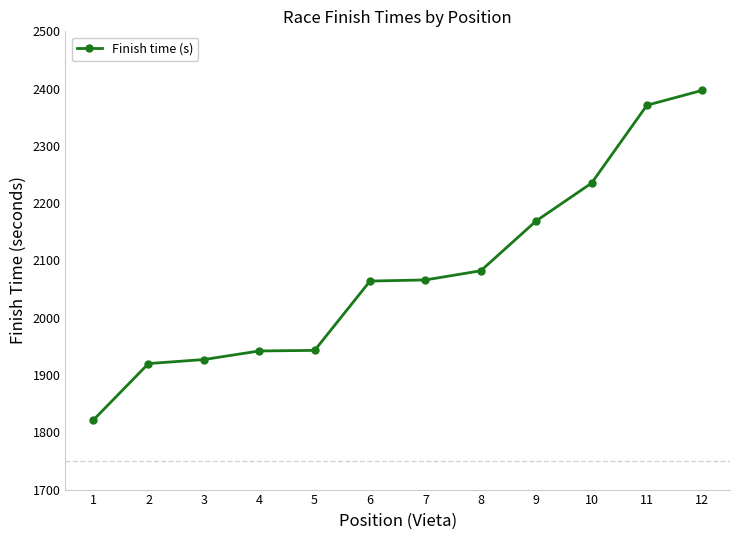

Is it true that the value at 2 is 2534?

False